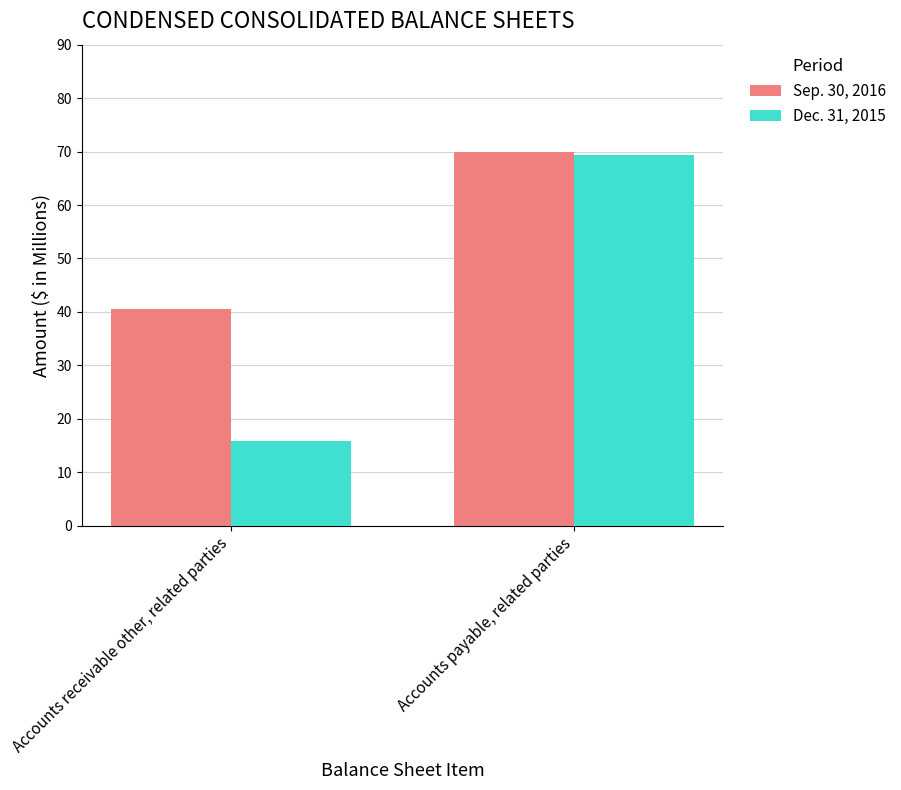

Reading left to right, extract all data points from this chart.

Sep. 30, 2016: 40.6	70.0
Dec. 31, 2015: 15.8	69.3